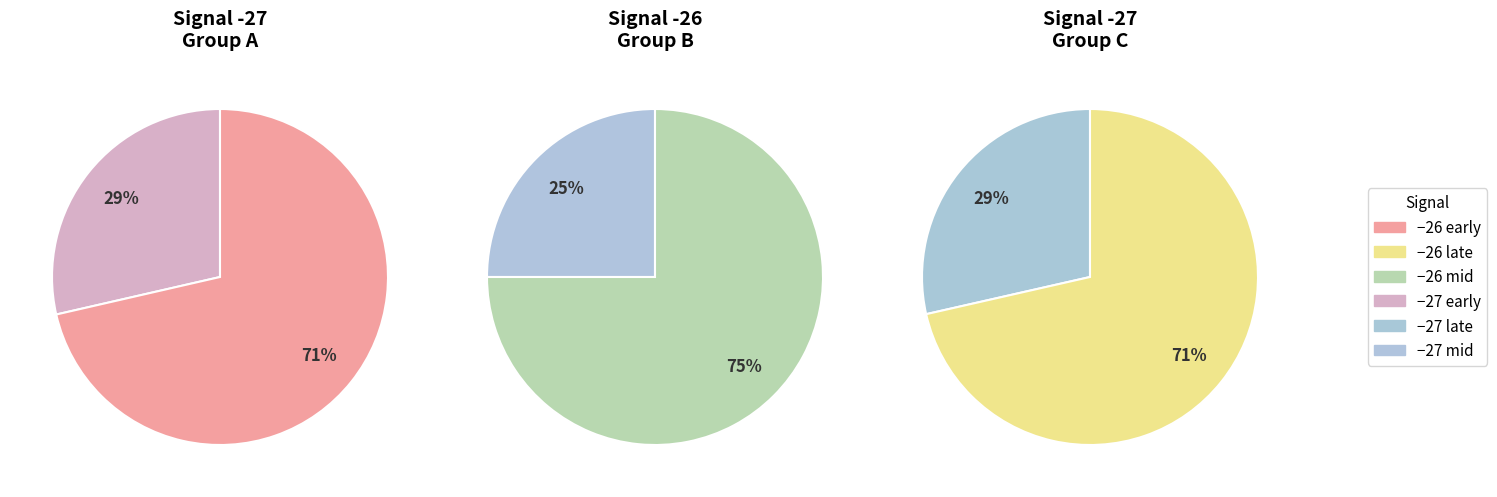

Approximately how many times larger is the value at -26 compared to -26?

1.0